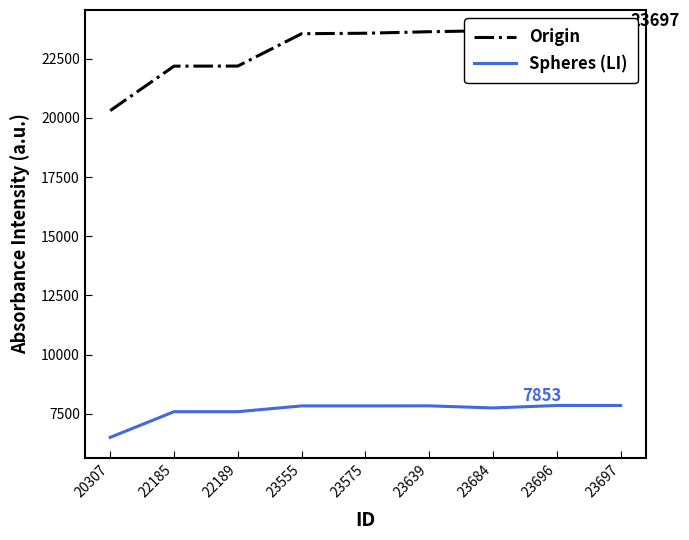

What is the sum of all Spheres (LI) values?

68651